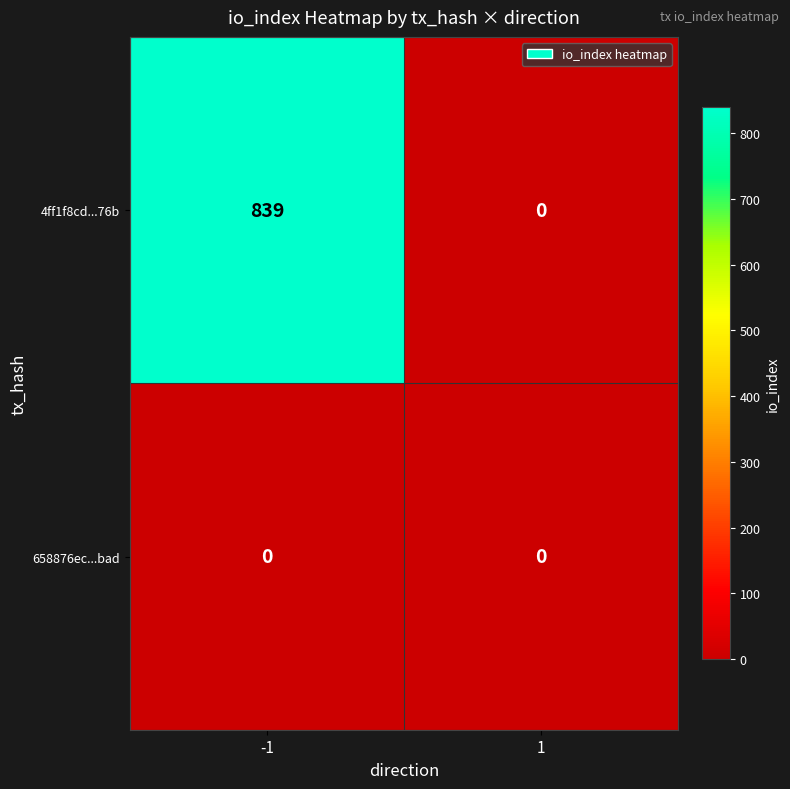

What is the maximum value shown in the chart?

839